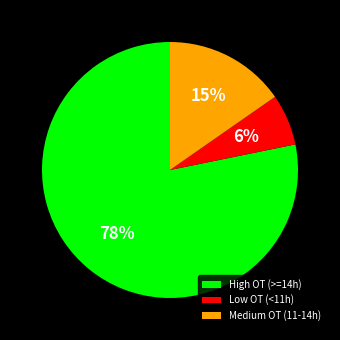

Is the sum of Medium OT (11-14h) and Low OT (<11h) greater than half?

No